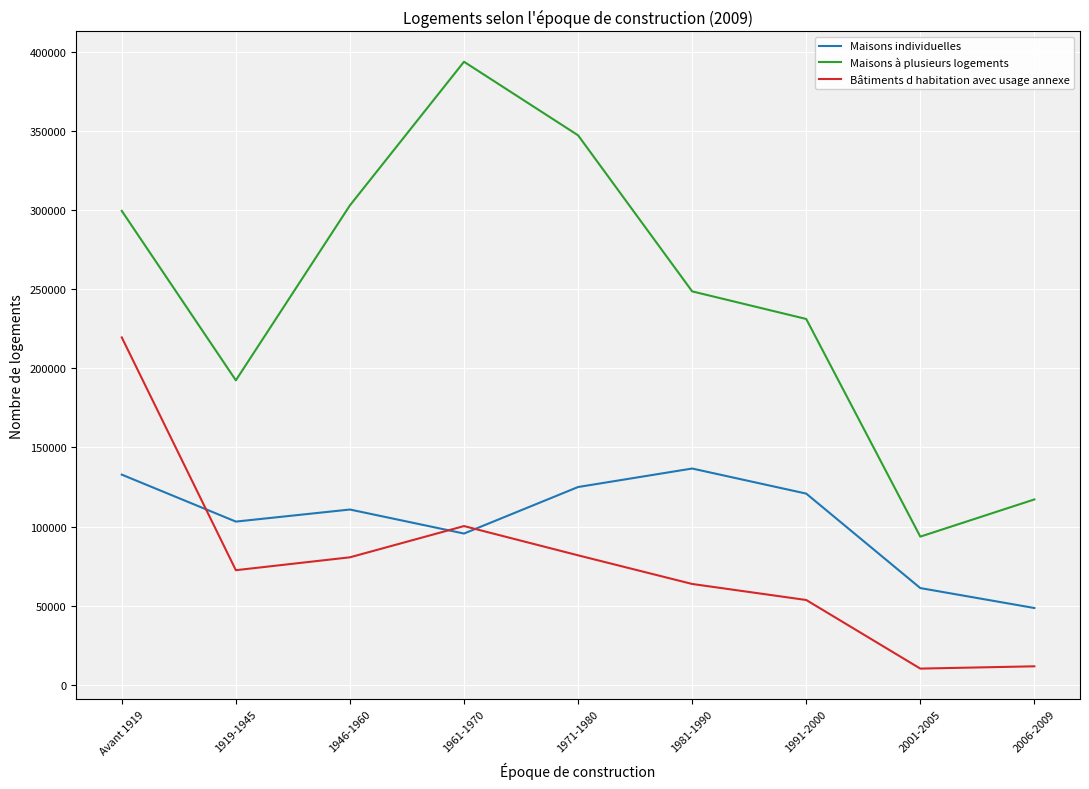

Which category has the highest value in the Maisons à plusieurs logements series?

1961-1970